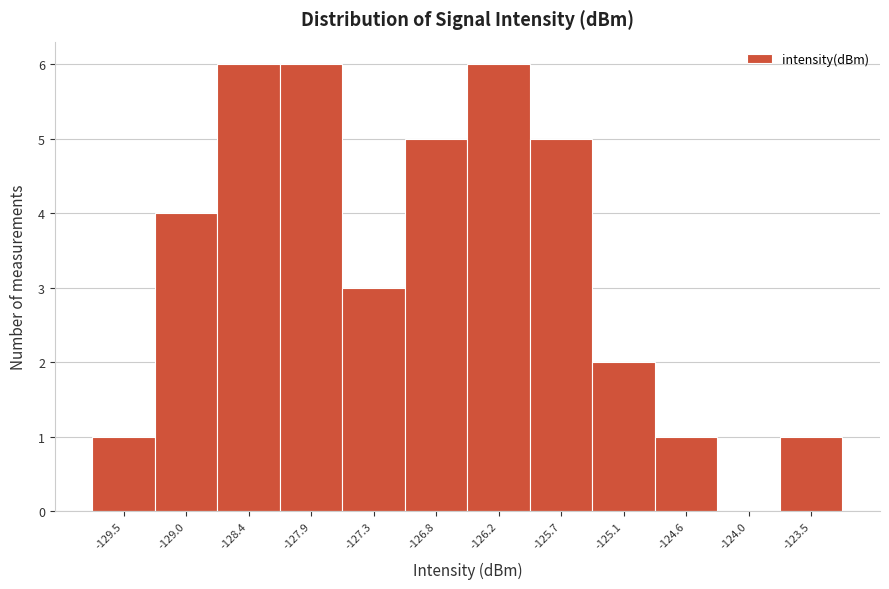

Reading left to right, list every bar in this chart as the range it spans on the x-axis followed by its height. Neither the bar edges nor the heights are printed on the chart, so give them approximately, as read against the axes.

-129.8 to -129.2: 1
-129.2 to -128.7: 4
-128.7 to -128.1: 6
-128.1 to -127.6: 6
-127.6 to -127.0: 3
-127.0 to -126.5: 5
-126.5 to -126.0: 6
-126.0 to -125.4: 5
-125.4 to -124.9: 2
-124.9 to -124.3: 1
-124.3 to -123.8: 0
-123.8 to -123.2: 1